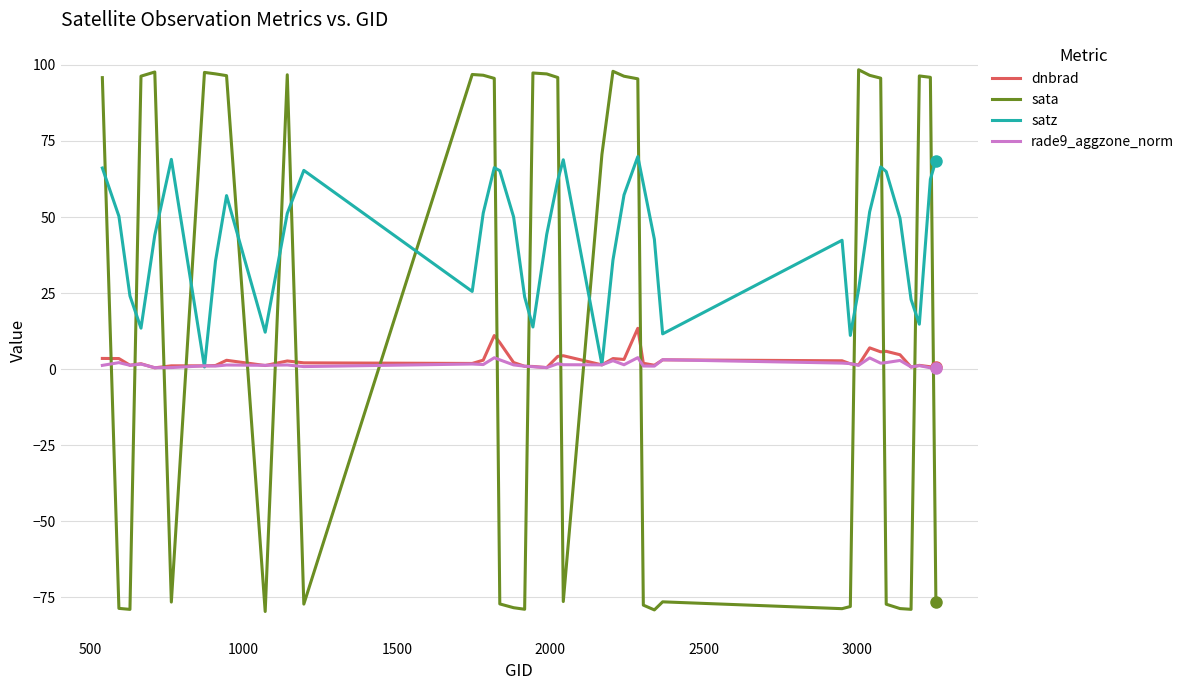

What is the greatest value displayed?

98.4